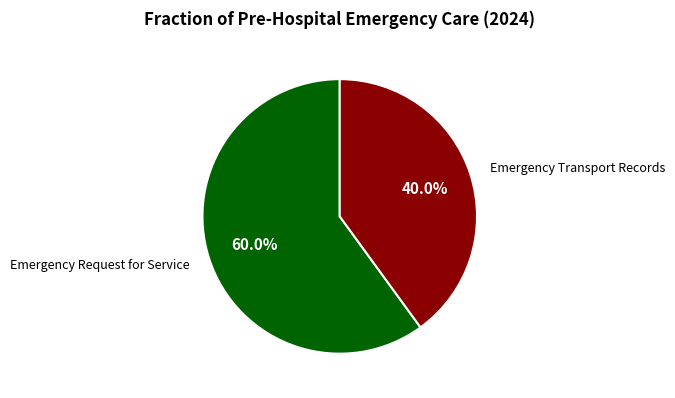

Is there any slice that represents more than half of the pie?

Yes